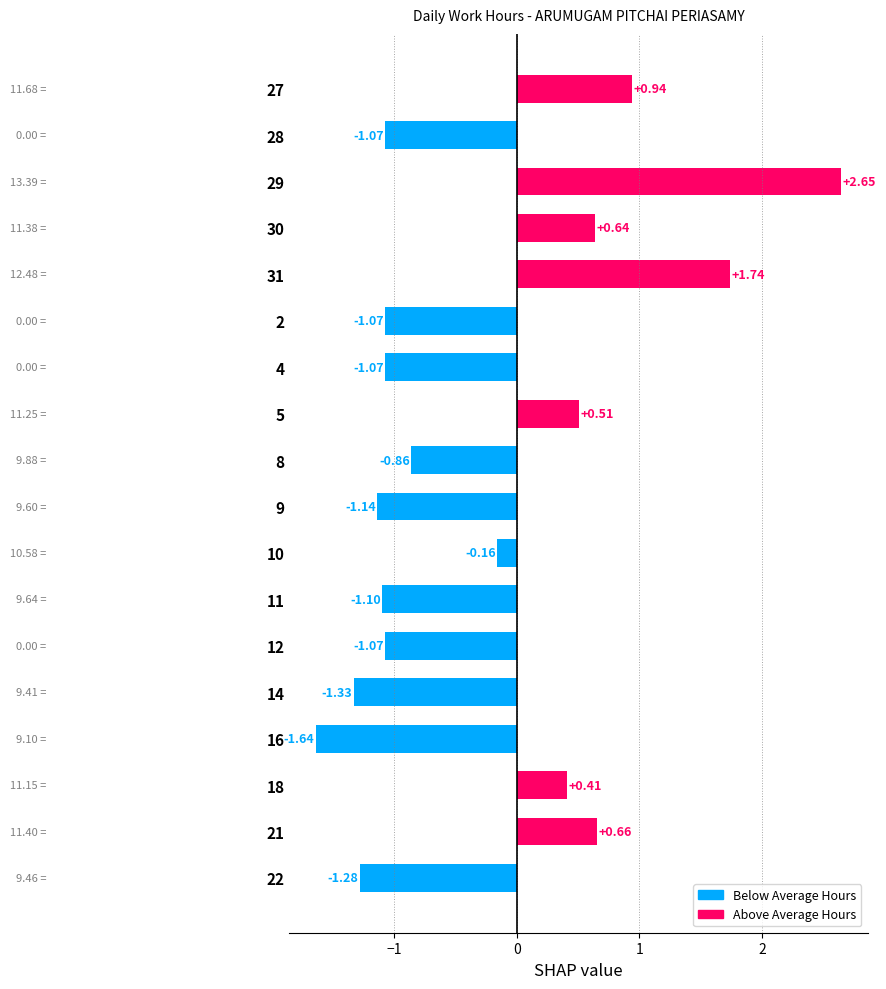

What is the difference between the maximum and minimum values?

4.3